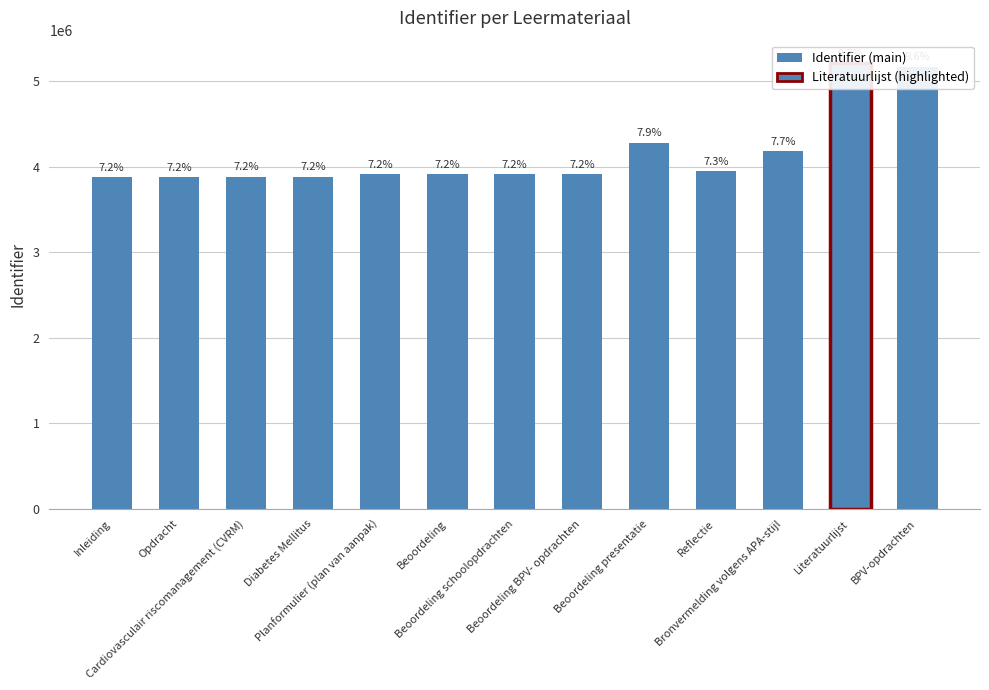

Where does the data first go above 3909601?

Beoordeling BPV- opdrachten